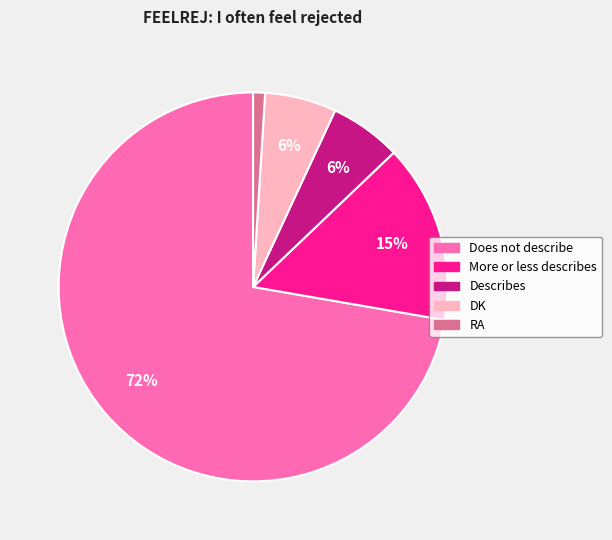

Which category accounts for the majority?

Does not describe